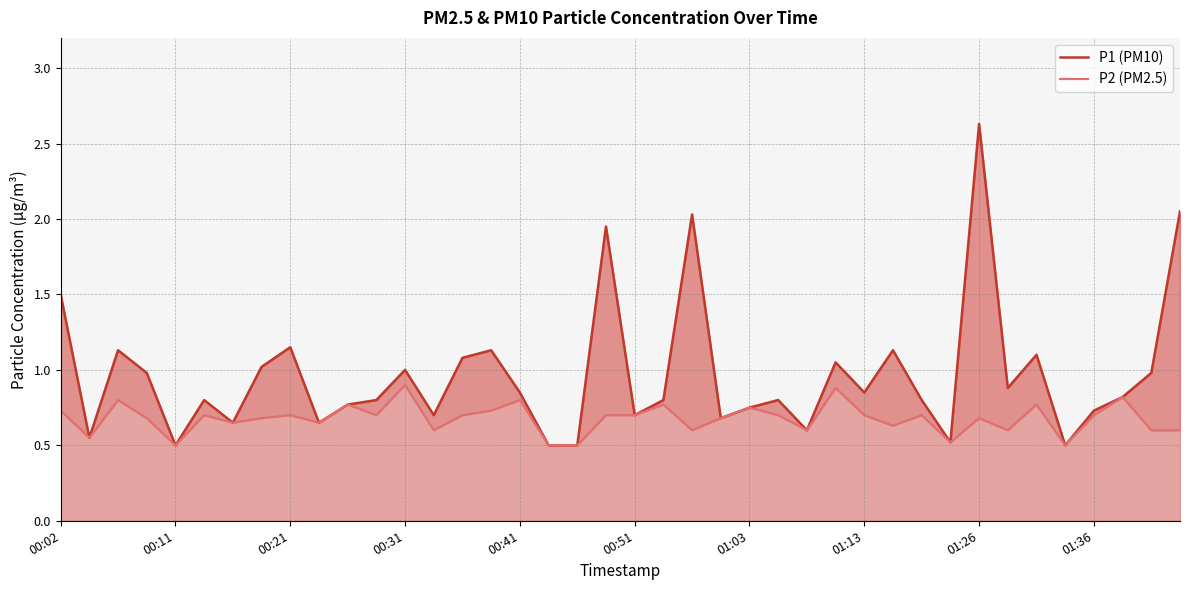

Reading left to right, what are all the values shown in this chart?

P1 (PM10): 1.5	0.6	1.1	1.0	0.5	0.8	0.7	1.0	1.1	0.7	0.8	0.8	1.0	0.7	1.1	1.1	0.8	0.5	0.5	1.9	0.7	0.8	2.0	0.7	0.8	0.8	0.6	1.1	0.8	1.1	0.8	0.5	2.6	0.9	1.1	0.5	0.7	0.8	1.0	2.0
P2 (PM2.5): 0.7	0.6	0.8	0.7	0.5	0.7	0.7	0.7	0.7	0.7	0.8	0.7	0.9	0.6	0.7	0.7	0.8	0.5	0.5	0.7	0.7	0.8	0.6	0.7	0.8	0.7	0.6	0.9	0.7	0.6	0.7	0.5	0.7	0.6	0.8	0.5	0.7	0.8	0.6	0.6